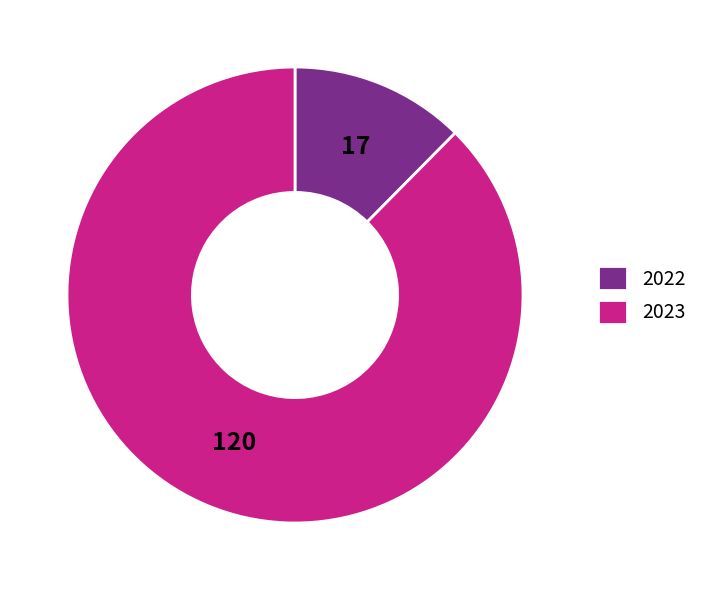

Does any single category account for the majority?

Yes